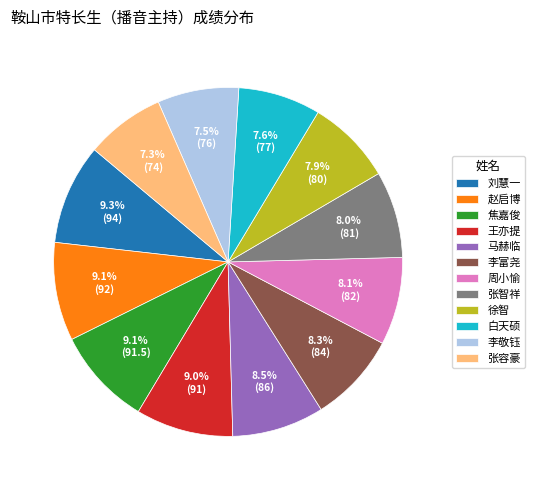

Is it true that 白天硕 is 8% of the pie?

True